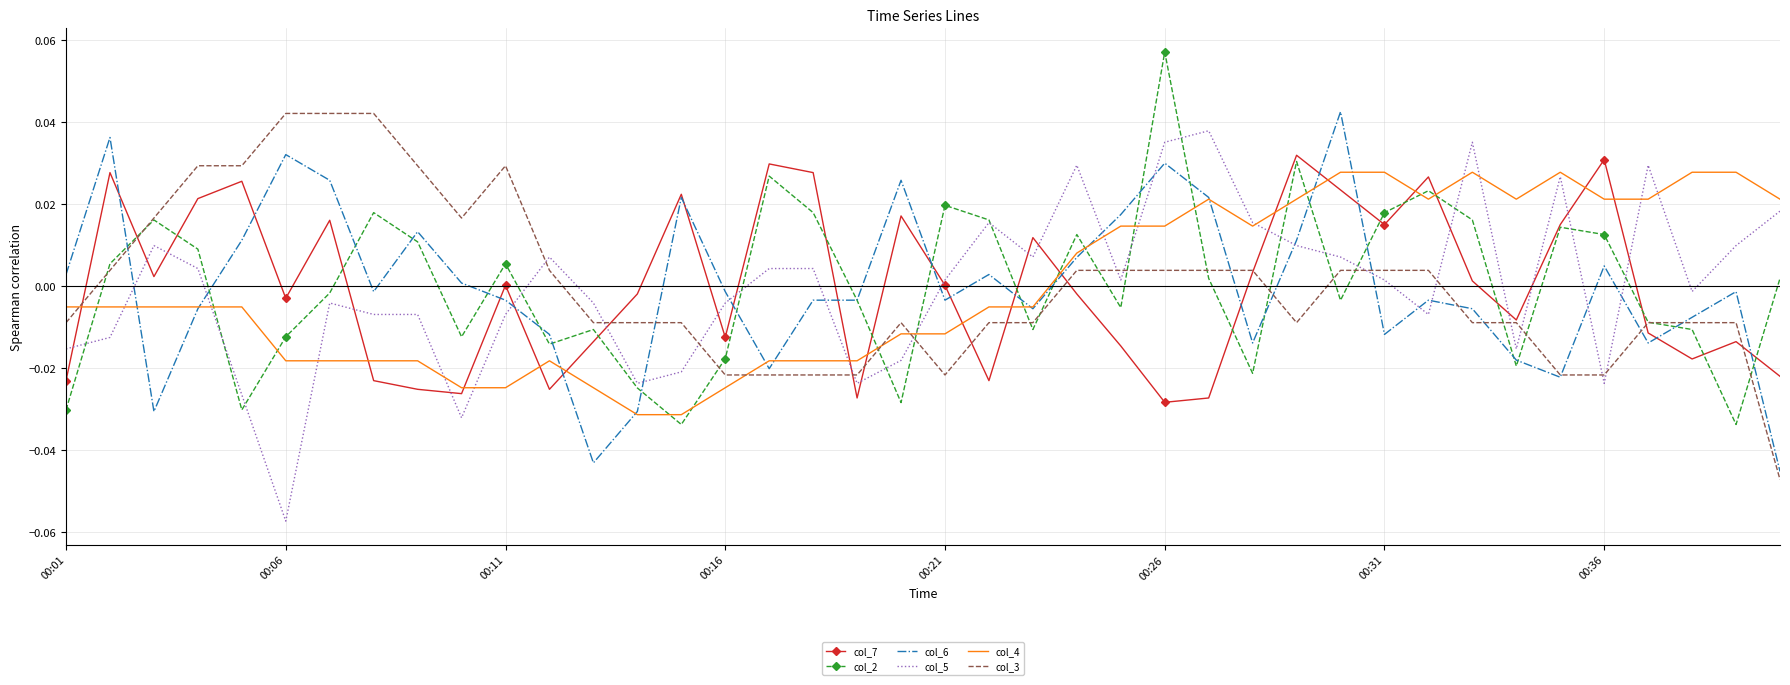

Count the number of data series in this chart.

6